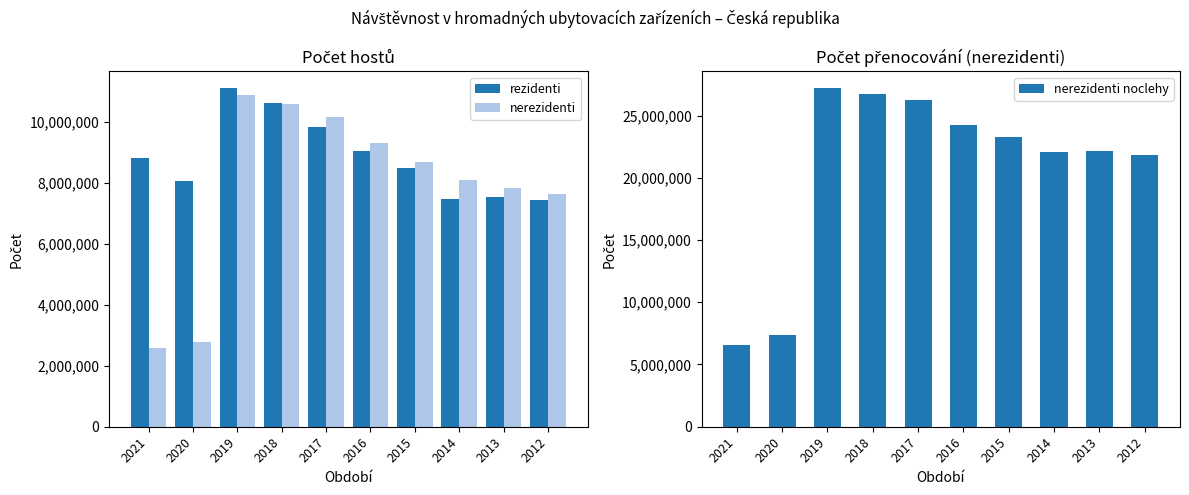

Which label corresponds to the largest value in the chart?

2019